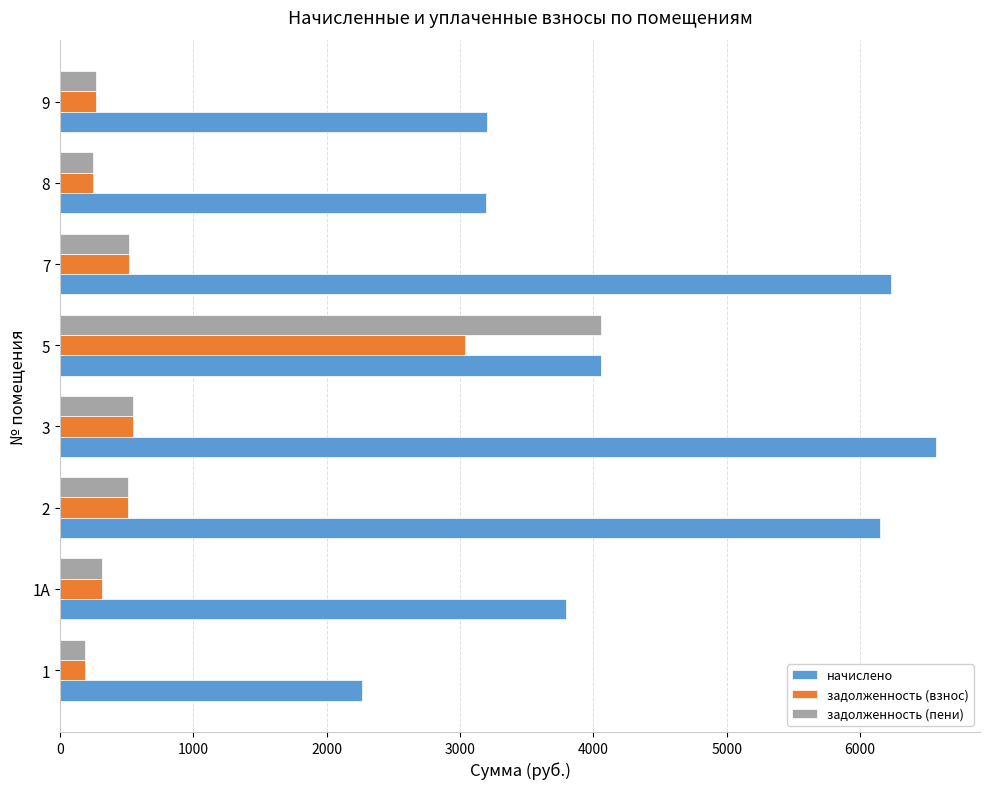

Rank the series by their maximum value, from lowest to highest.

задолженность (взнос), задолженность (пени), начислено